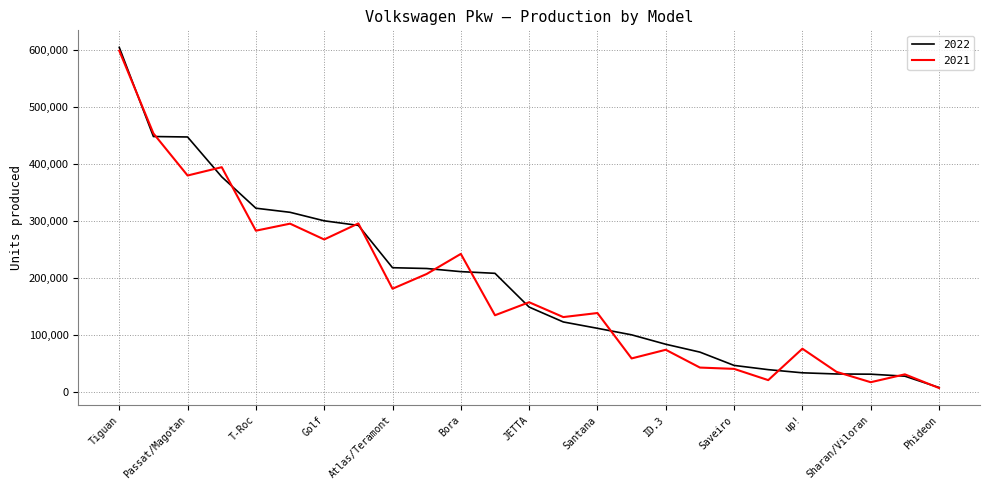

How many lines are shown in the chart?

2